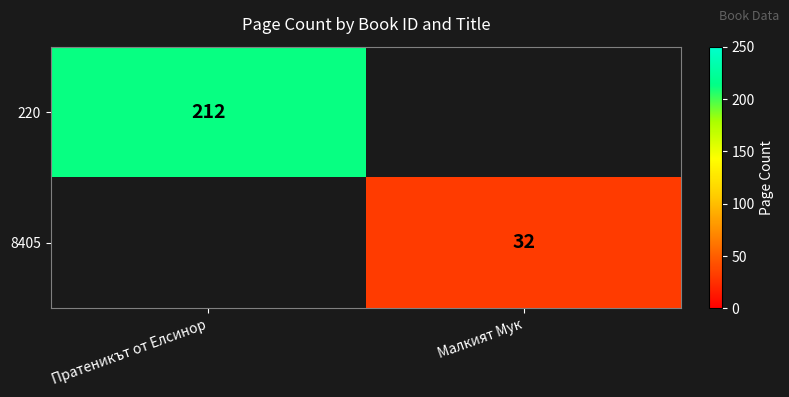

How many data points does each series have?

2